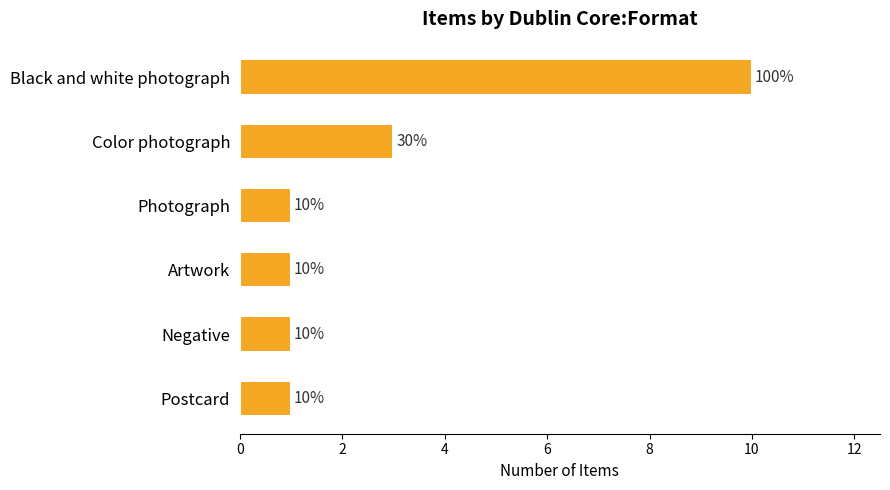

Where is the data nearest to the value 5?

Color photograph